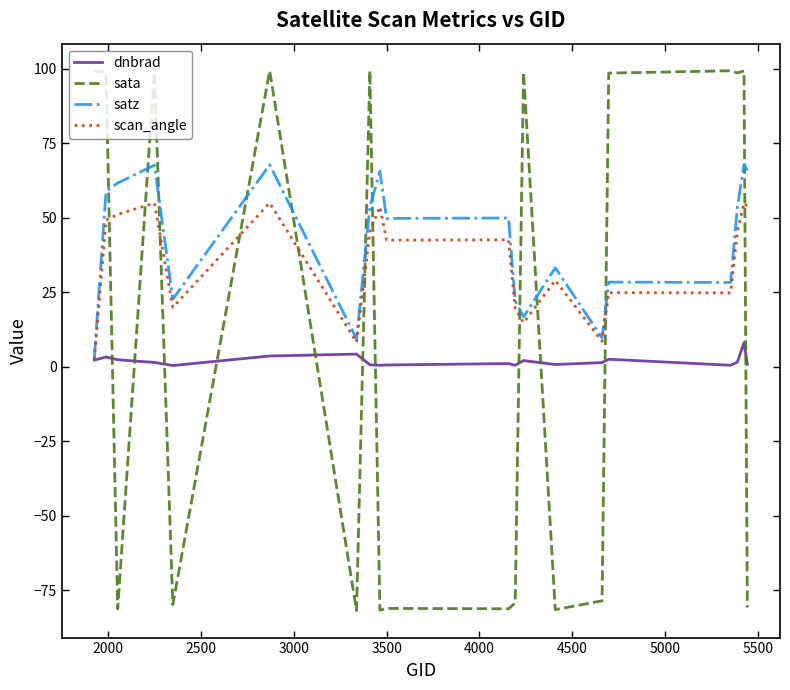

Which series has the largest range (max minus min)?

sata